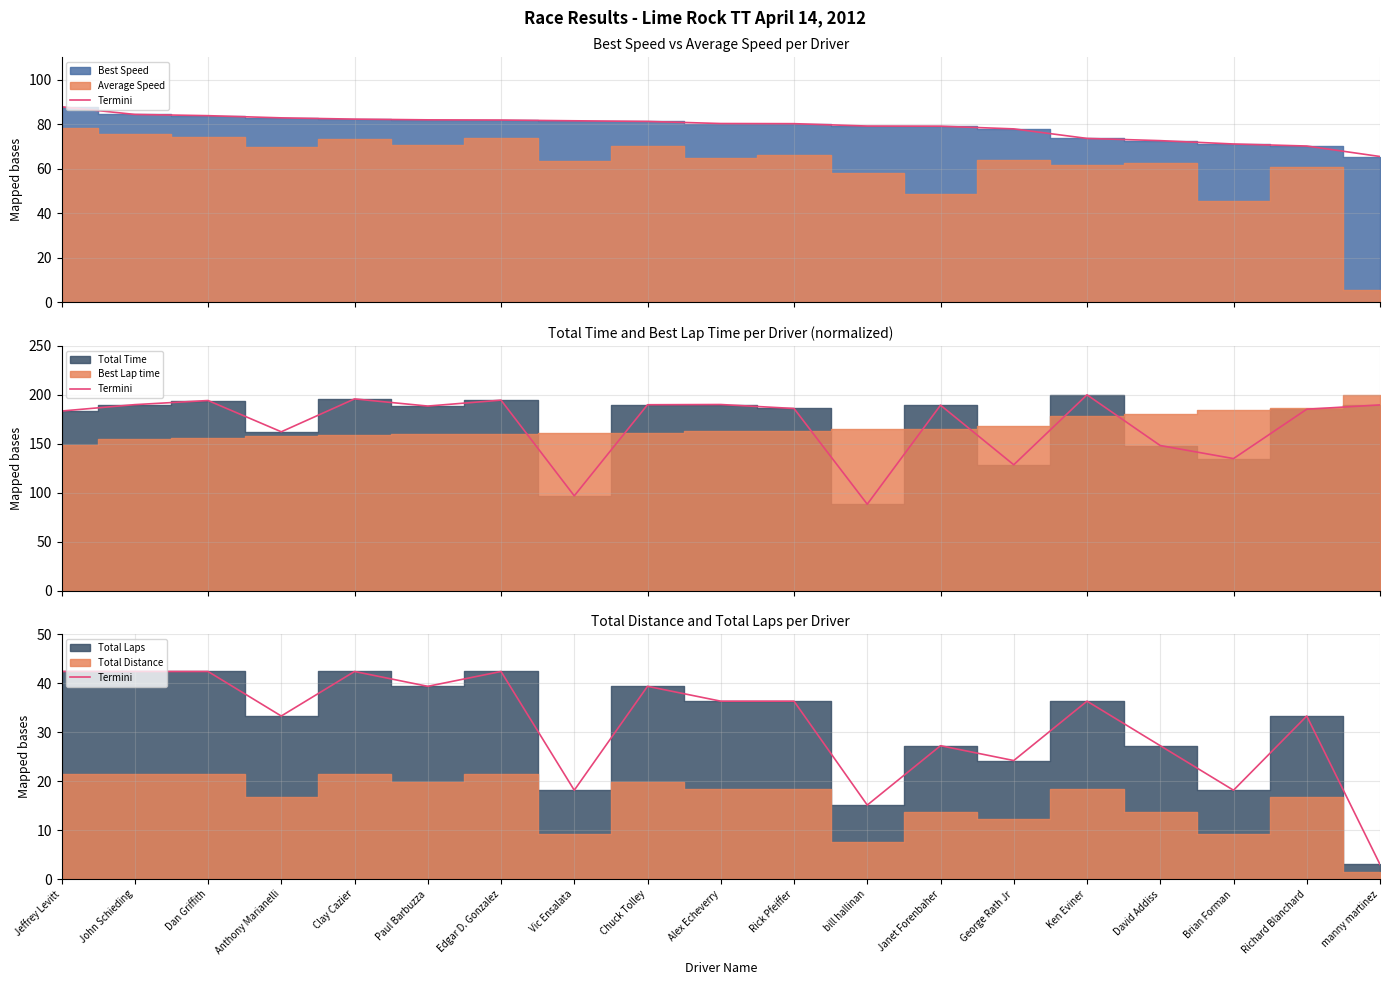

What value does the data have at Richard Blanchard?

33.3